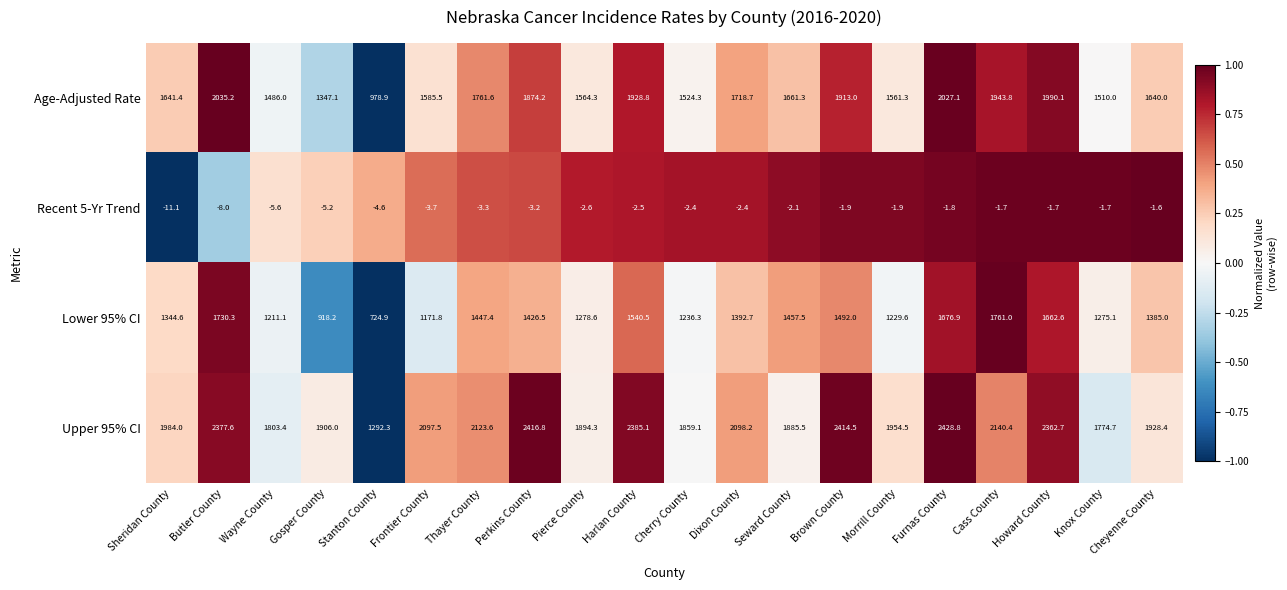

How many series are shown in this chart?

4